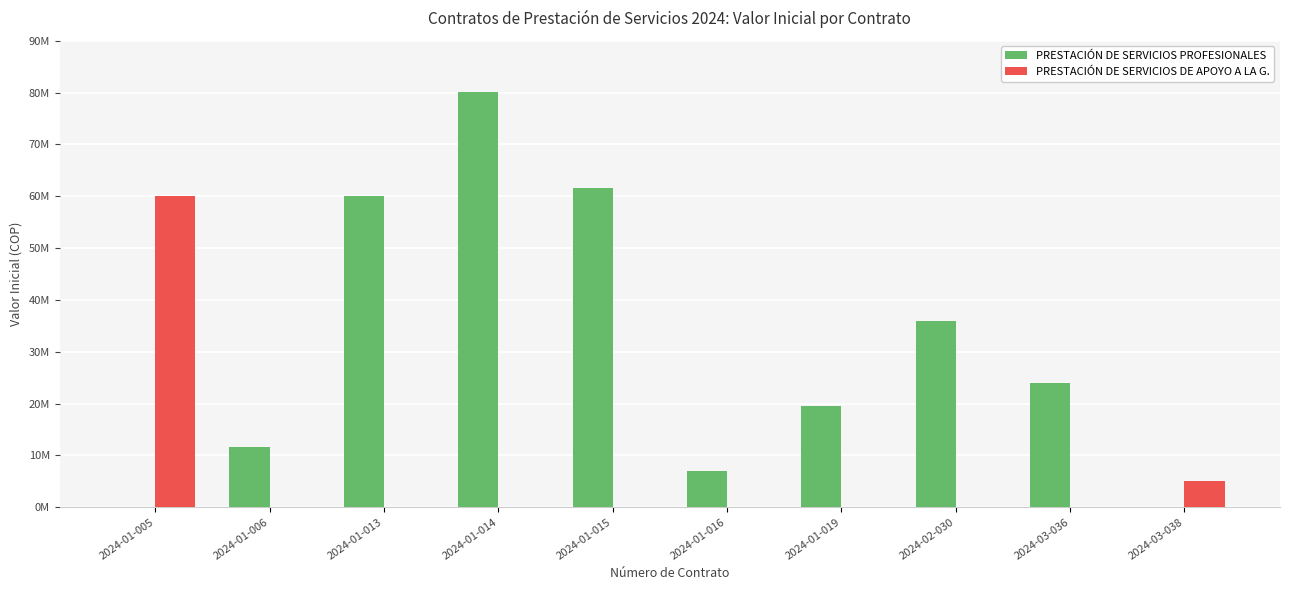

At which category does the chart reach its peak across all series?

2024-01-014